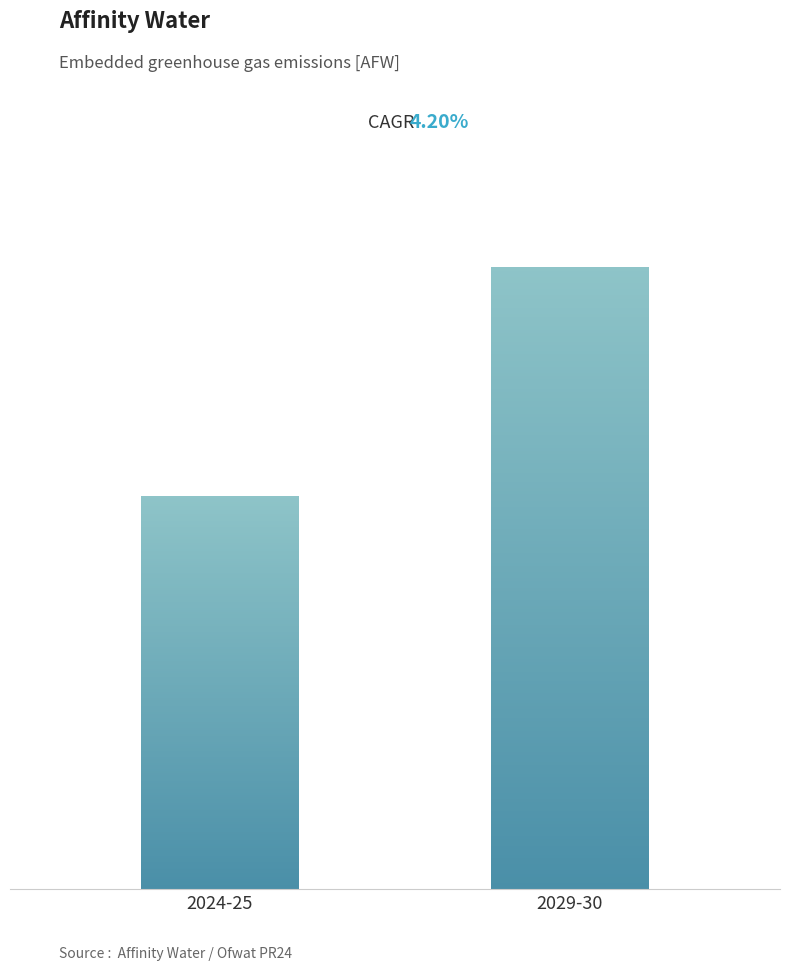

The value at 2024-25 is 0.1. True or false?

True